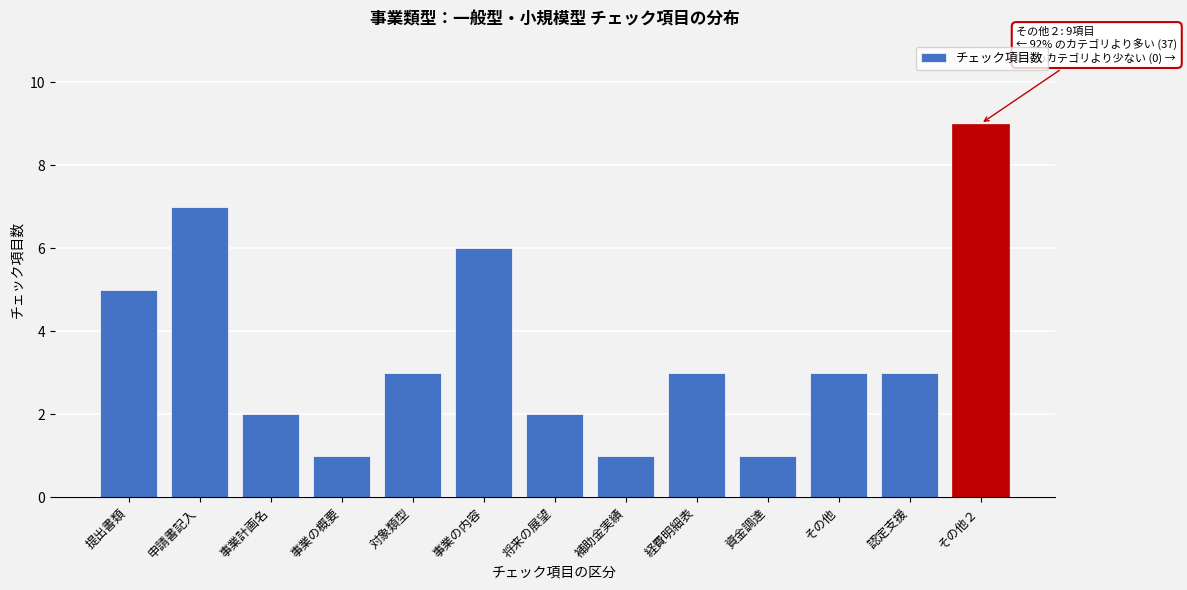

Reading right to left, extract all data points from this chart.

9	3	3	1	3	1	2	6	3	1	2	7	5